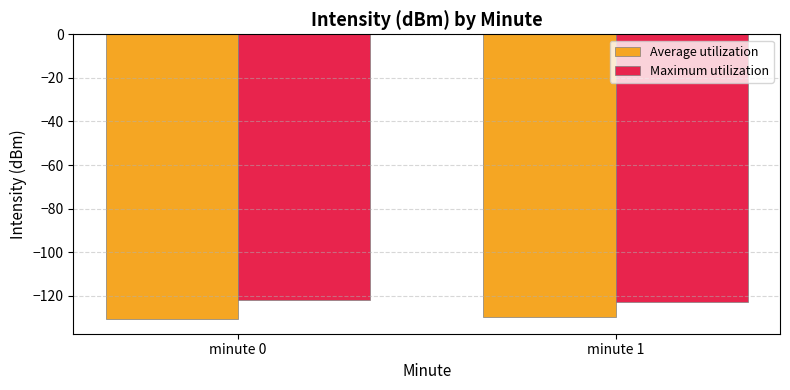

Reading left to right, what are all the values shown in this chart?

Average utilization: minute 0=-130.8	minute 1=-129.6
Maximum utilization: minute 0=-121.9	minute 1=-122.8